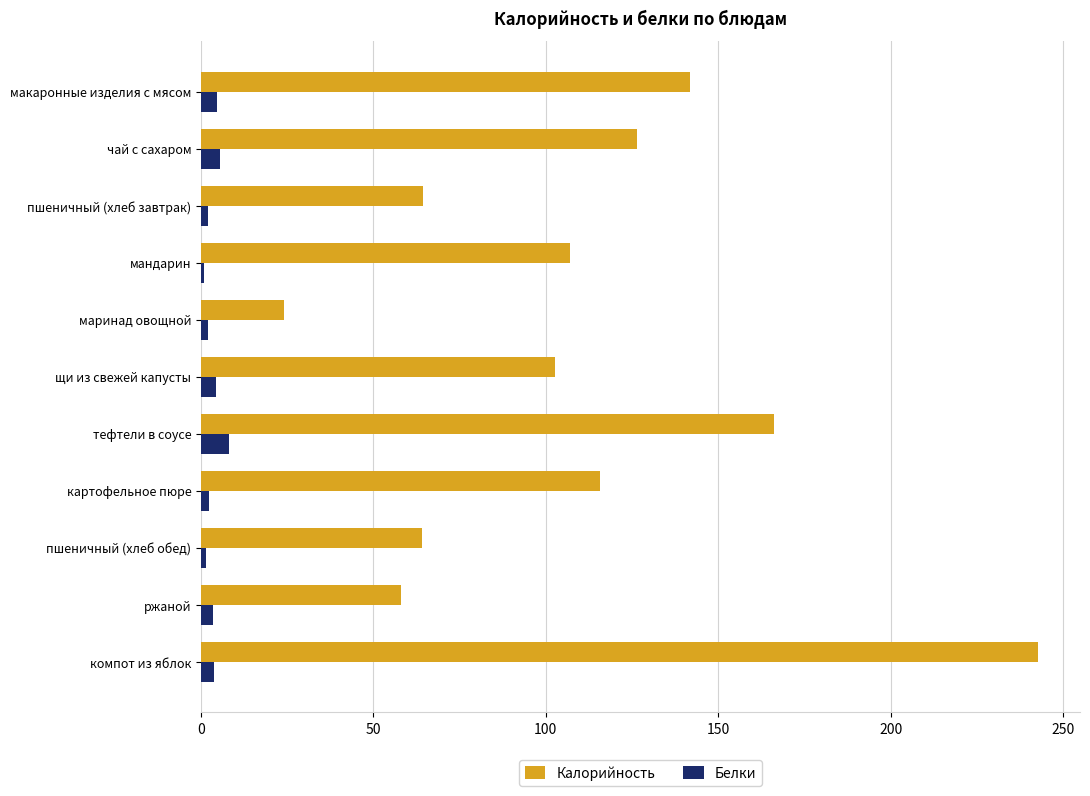

The Калорийность series shows 58.0 at ржаной. True or false?

True